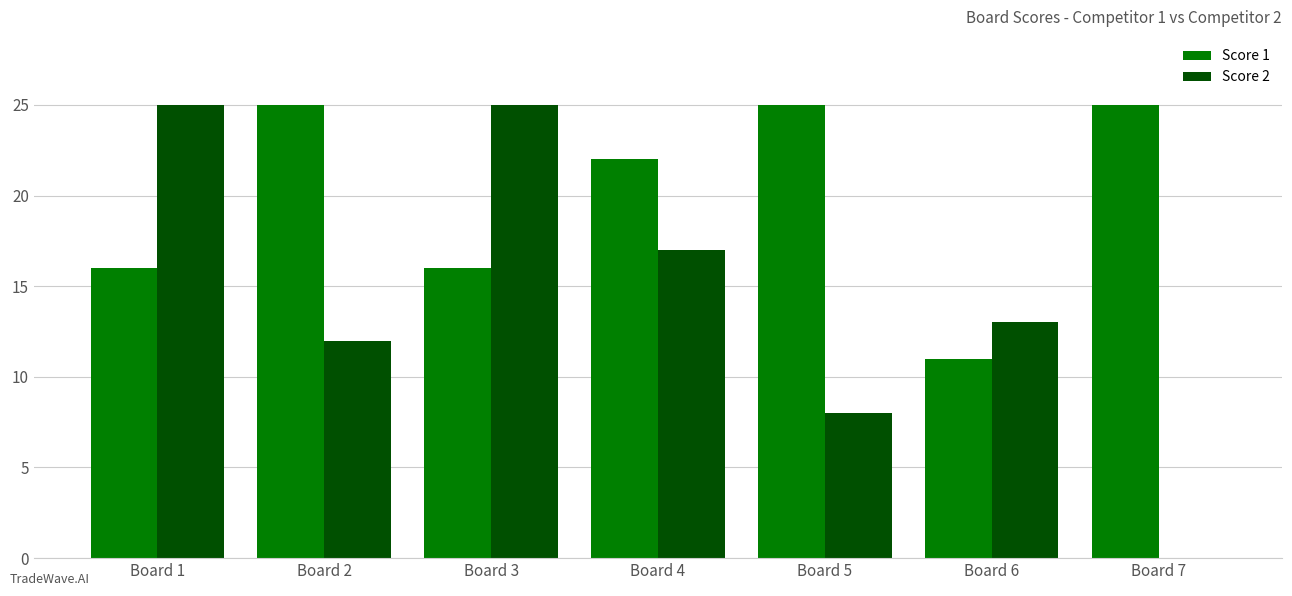

What value does the Score 1 series have at Board 3, to the nearest 10?

20